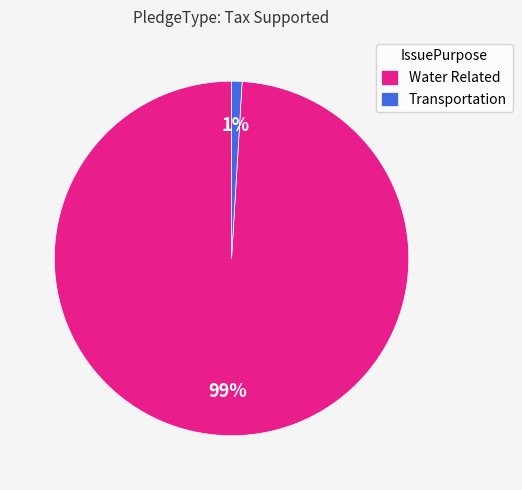

What is the largest slice in the pie chart?

Water Related